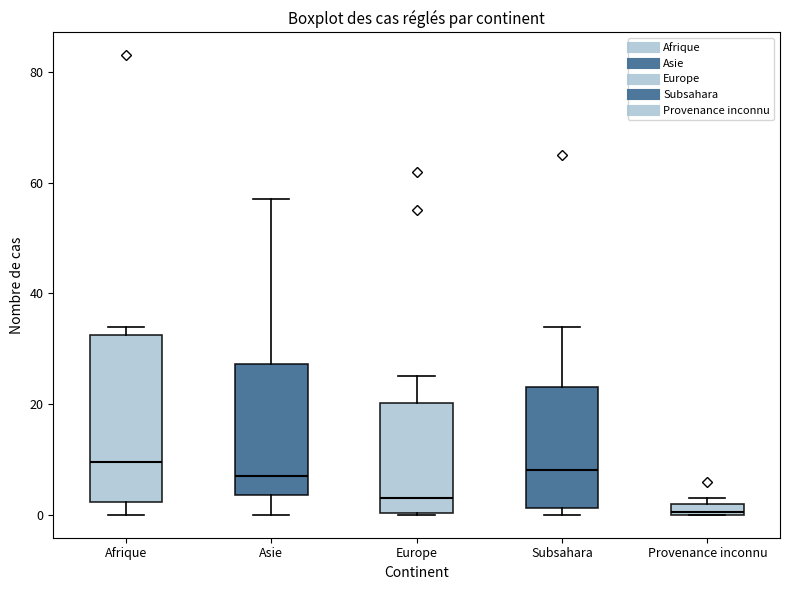

Where does the lower whisker of the box for Afrique end on the y-axis? The values are not printed on the chart, so give them approximately, as read against the axis.

0